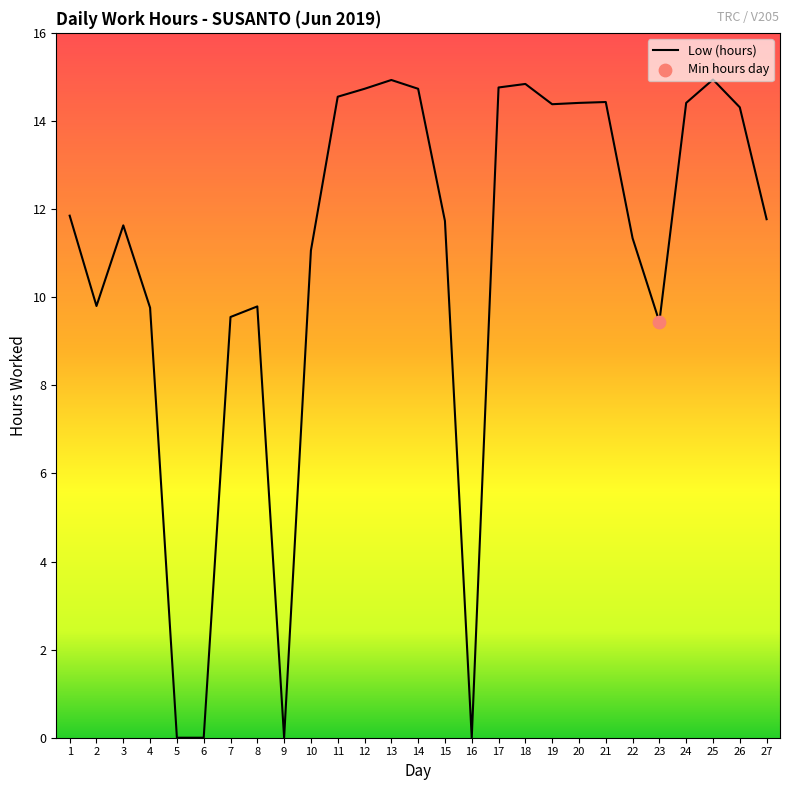

Between 11 and 2, which is larger?

11